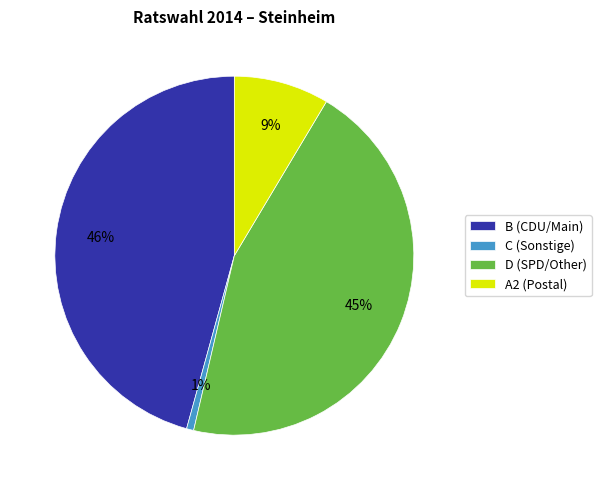

Approximately how many times larger is the value at D (SPD/Other) compared to B (CDU/Main)?

1.0